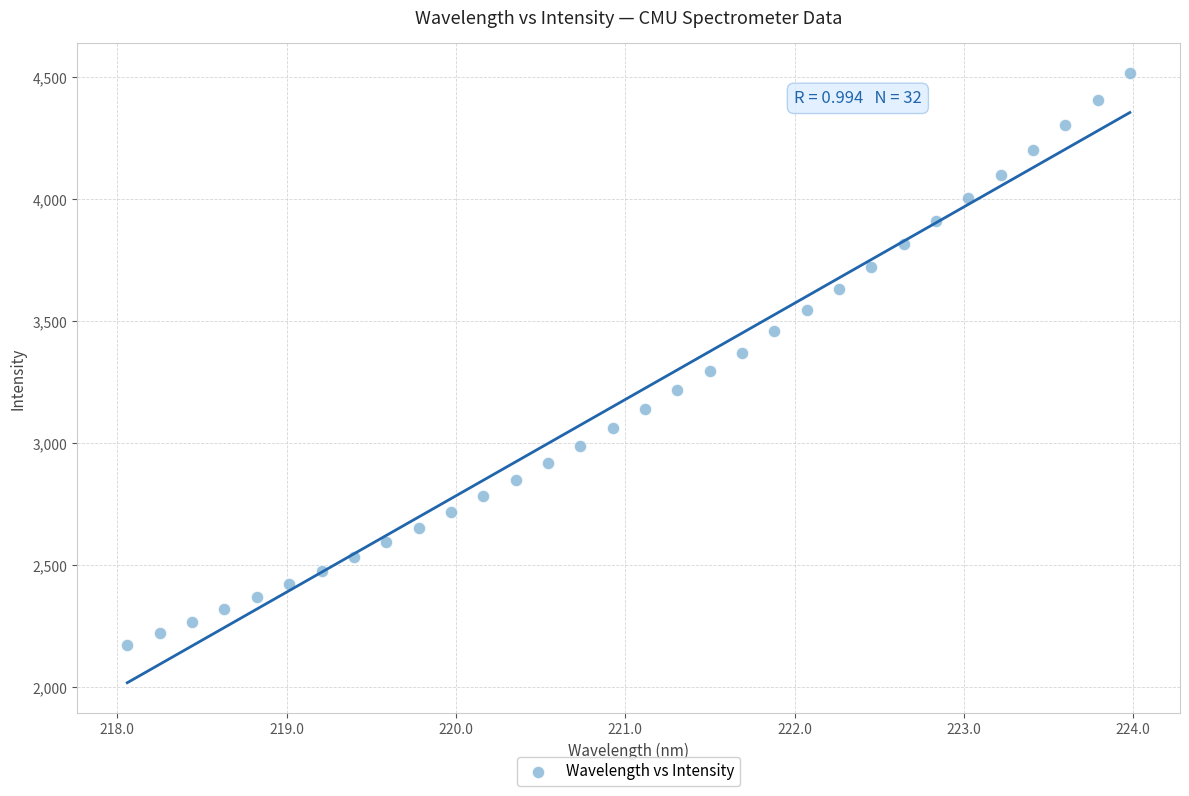

What is the range of X values (max minus min)?

5.9